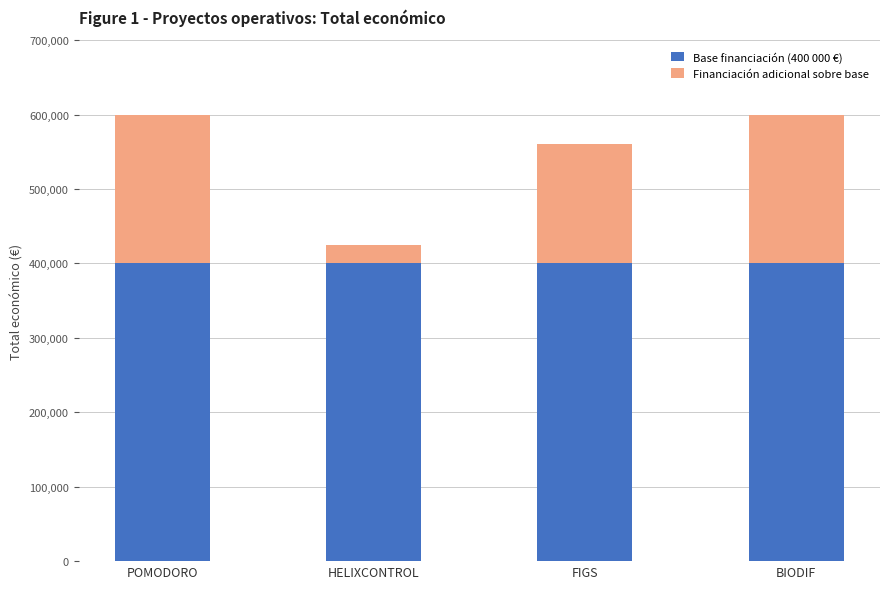

What value does the Base financiación (400 000 €) series have at POMODORO?

400000